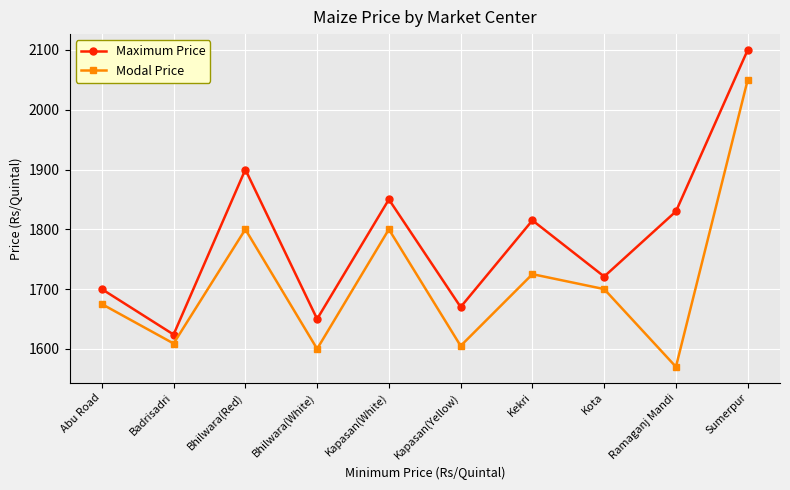

At which category does Maximum Price reach its first local valley?

Badrisadri